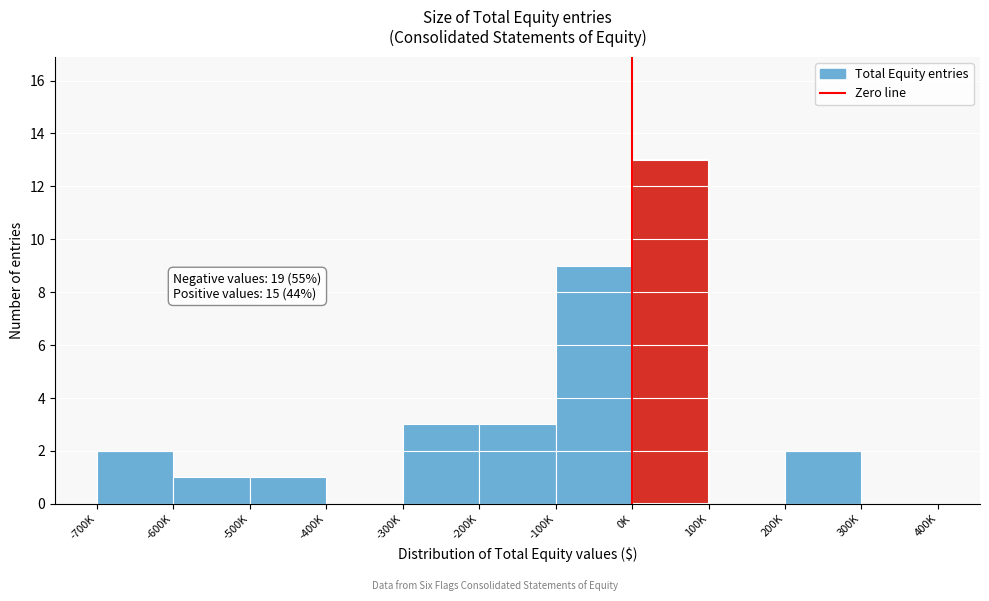

Reading left to right, extract all data points from this chart.

-700K=2	-600K=1	-500K=1	-400K=0	-300K=3	-200K=3	-100K=9	0K=13	100K=0	200K=2	300K=0